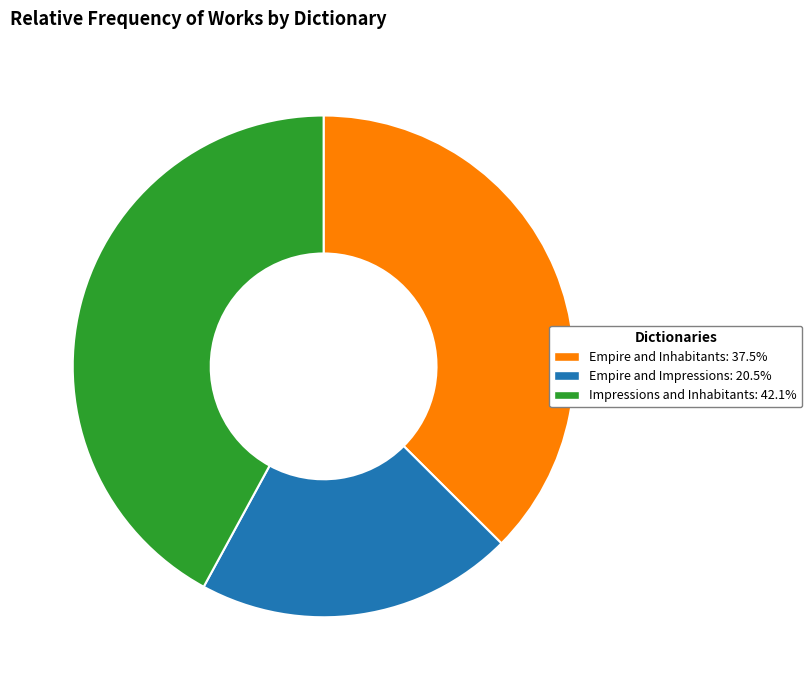

Rank the categories by value from highest to lowest.

Impressions and Inhabitants, Empire and Inhabitants, Empire and Impressions